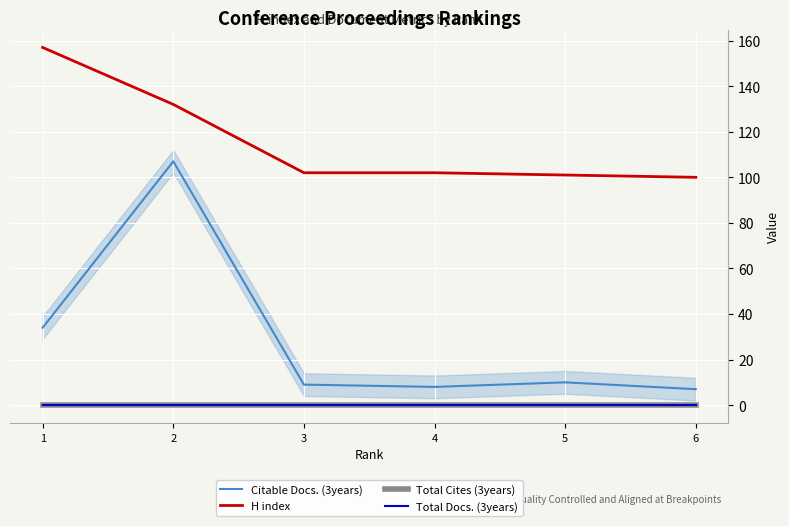

Does the chart display data point markers on the line(s)?

No